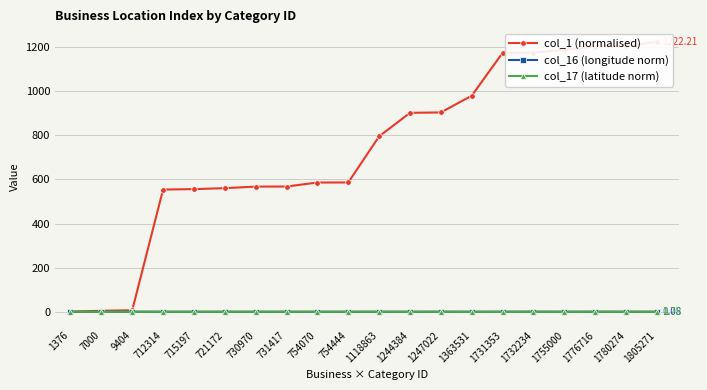

Reading left to right, list all the values displayed in this chart.

col_1 (normalised): 1376=1.0	7000=5.4	9404=7.5	712314=553.6	715197=555.8	721172=560.0	730970=567.1	731417=567.5	754070=585.5	754444=585.9	1118863=794.5	1244384=901.0	1247022=902.8	1363531=978.3	1731353=1172.2	1732234=1172.8	1755000=1186.4	1776716=1201.0	1780274=1203.4	1805271=1222.2
col_16 (longitude norm): 1376=1.0	7000=1.0	9404=1.1	712314=0.9	715197=0.9	721172=0.9	730970=0.9	731417=0.9	754070=0.9	754444=0.9	1118863=1.0	1244384=0.9	1247022=1.0	1363531=1.0	1731353=1.1	1732234=1.1	1755000=1.1	1776716=1.1	1780274=1.0	1805271=1.1
col_17 (latitude norm): 1376=1.0	7000=0.9	9404=1.0	712314=1.0	715197=1.0	721172=1.0	730970=1.0	731417=1.0	754070=1.0	754444=1.0	1118863=1.0	1244384=1.0	1247022=1.0	1363531=0.7	1731353=0.7	1732234=1.1	1755000=0.7	1776716=1.0	1780274=1.1	1805271=0.7